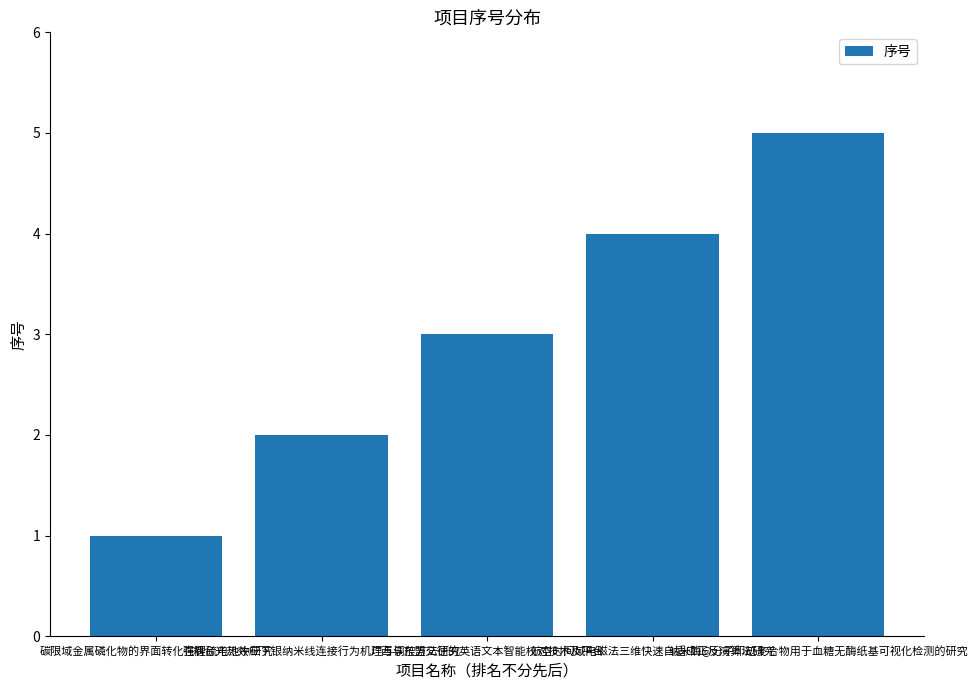

Reading left to right, transcribe all the data shown in this chart.

1	2	3	4	5